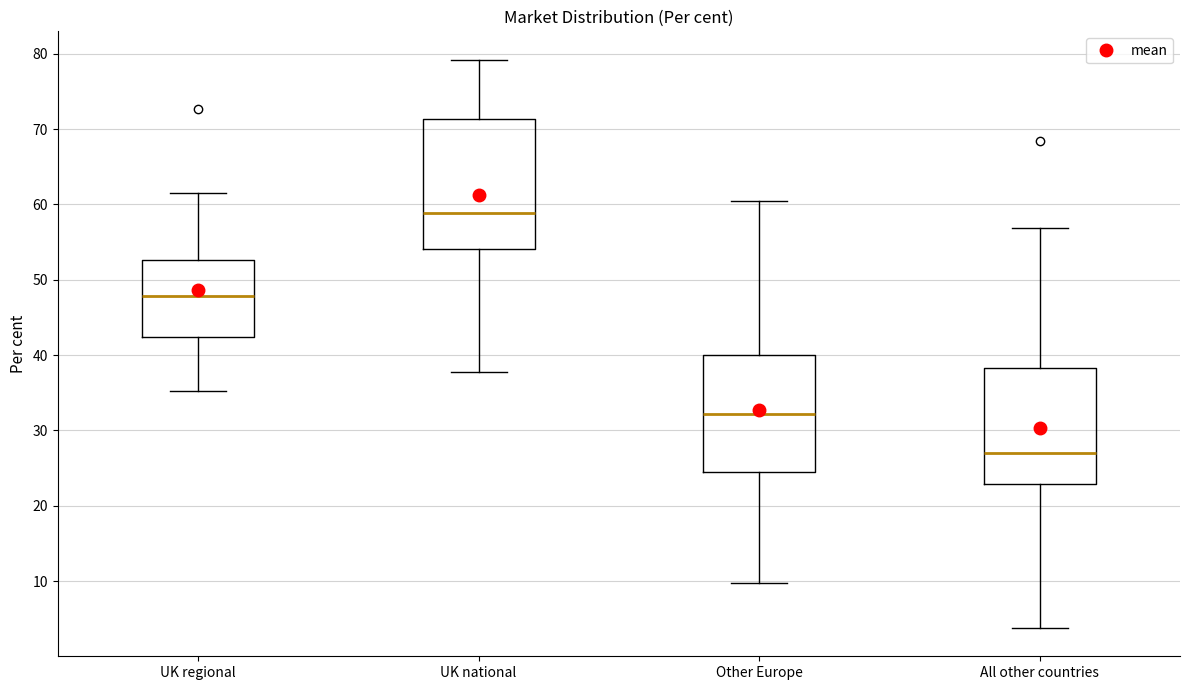

Reading left to right, transcribe this box plot: for each box, give where its median line is, the range the box spans, and where its two whiskers end, as read against the y-axis. The values are not printed on the chart, so give them approximately, as read against the axis.

UK regional: median 48, box 42 to 53, whiskers 35 to 62
UK national: median 59, box 54 to 71, whiskers 38 to 79
Other Europe: median 32, box 25 to 40, whiskers 10 to 60
All other countries: median 27, box 23 to 38, whiskers 4 to 57